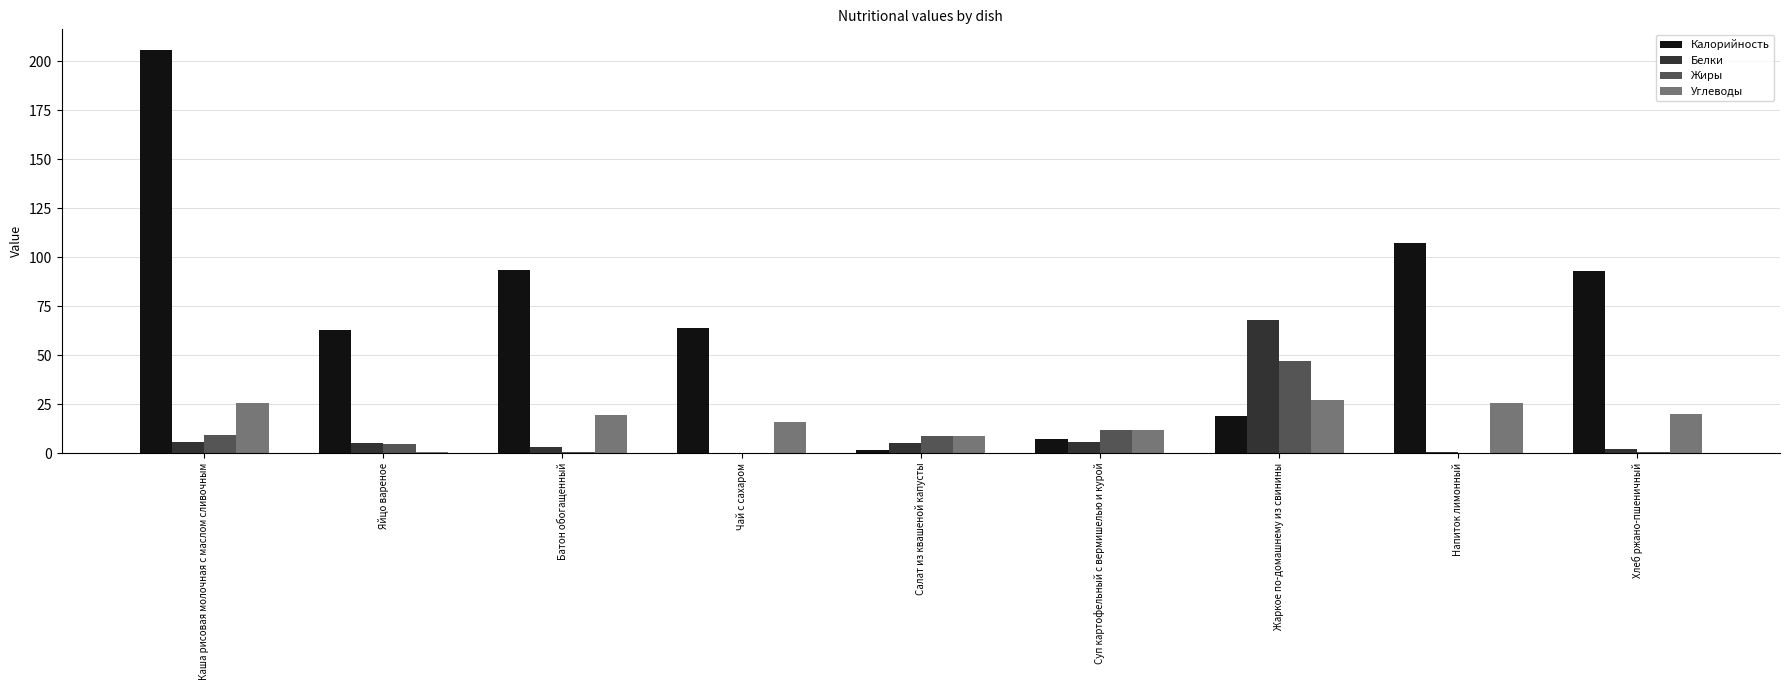

What is the maximum value for Углеводы?

27.0